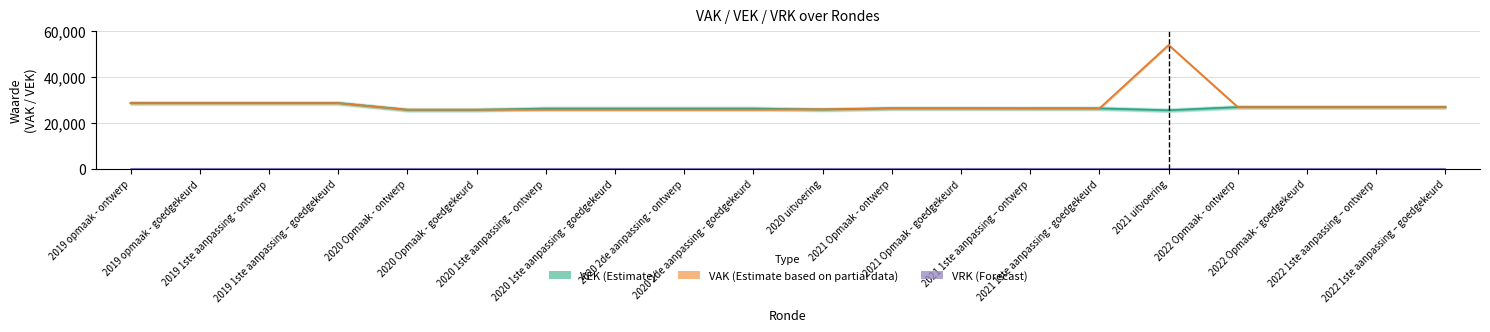

What is the total value across all series at 2022 Opmaak - ontwerp?

53870